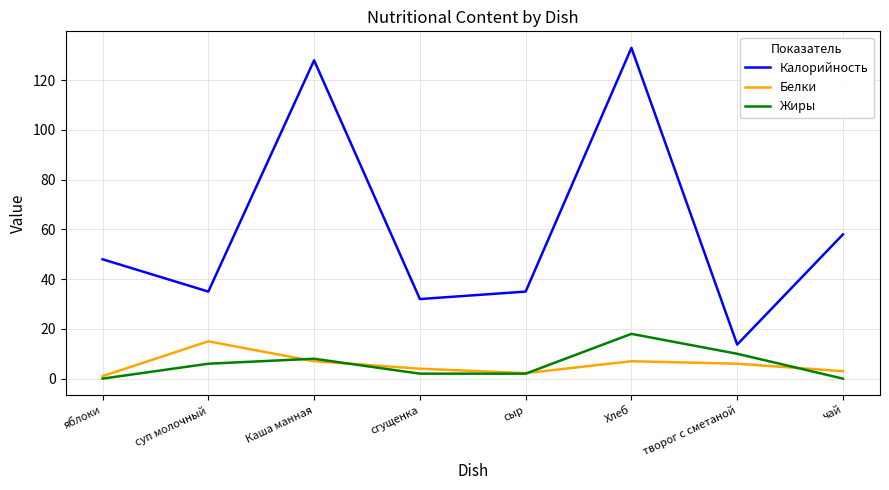

True or false: Жиры has a value of 0.0 at яблоки.

True